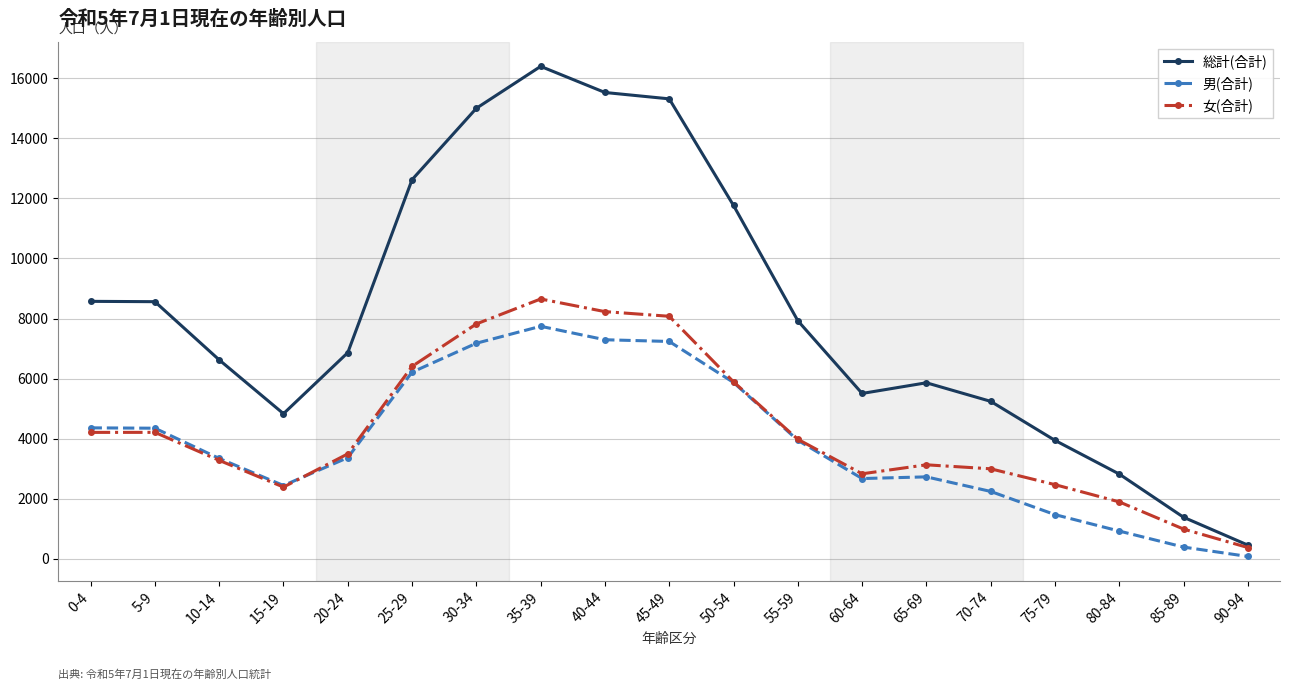

Rank the series by their maximum value, from lowest to highest.

男(合計), 女(合計), 総計(合計)